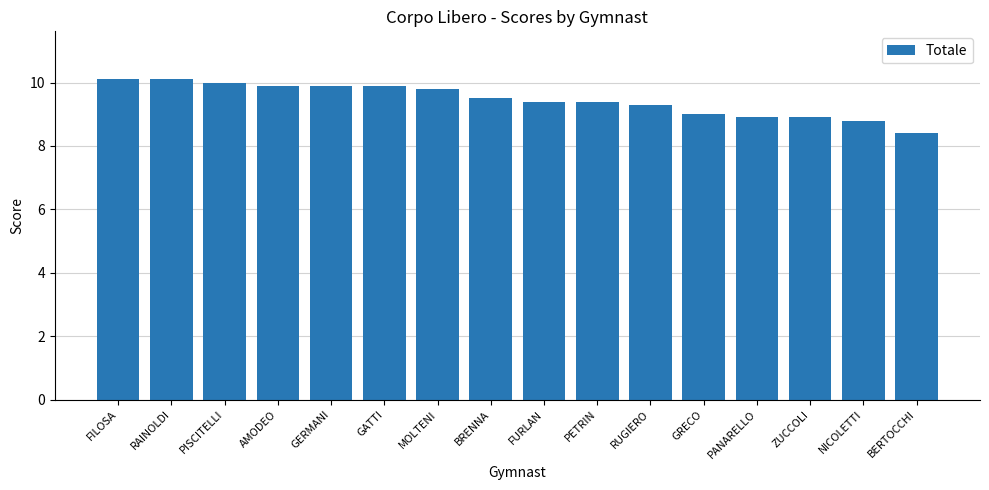

What is the difference between the values at FURLAN and MOLTENI?

0.4